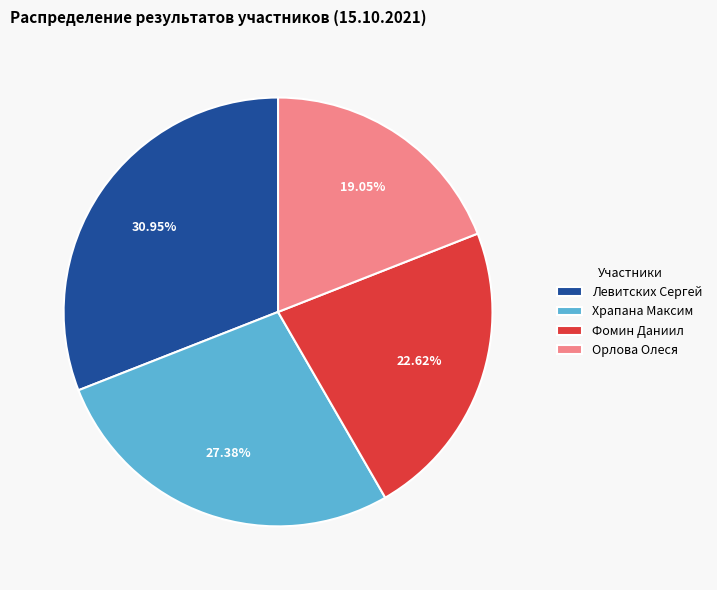

What percentage is the Храпана Максим slice, to the nearest percent?

27%